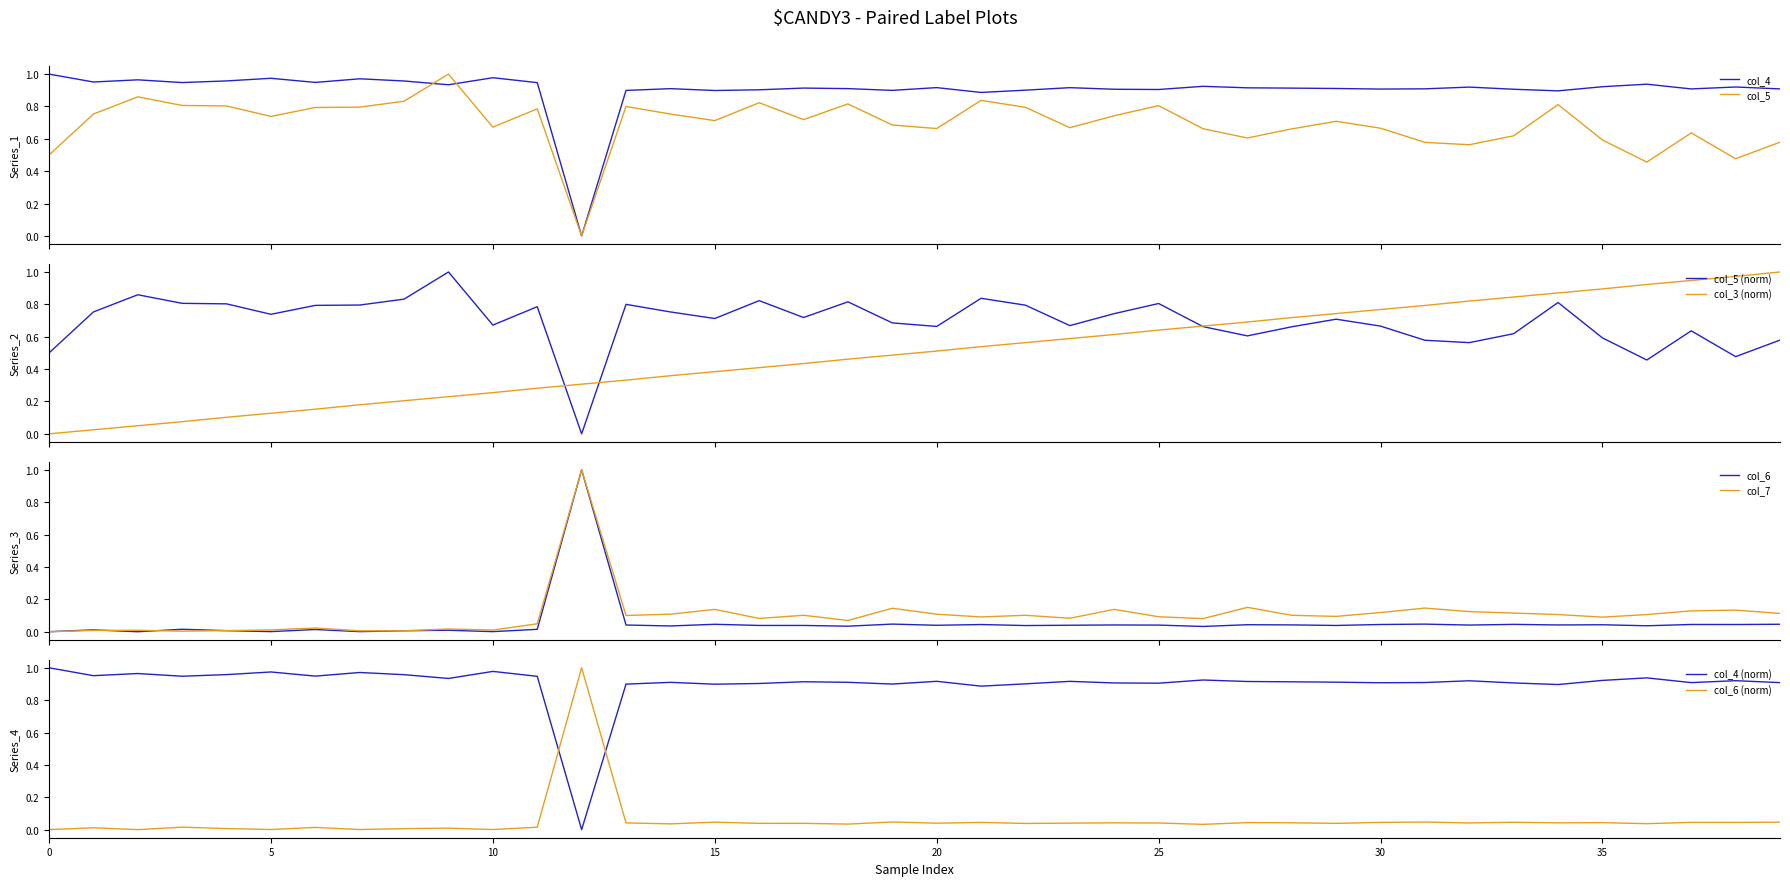

What is the maximum value for col_6?

1.0